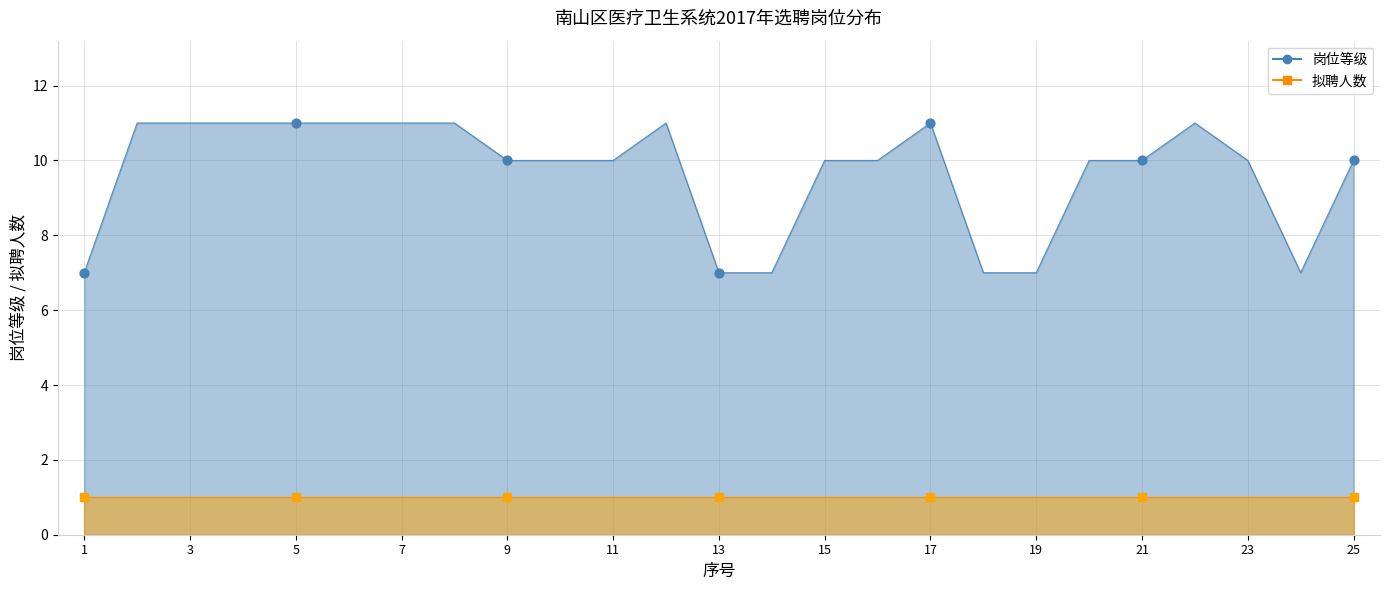

What is the change in value from 2 to 24?

-4